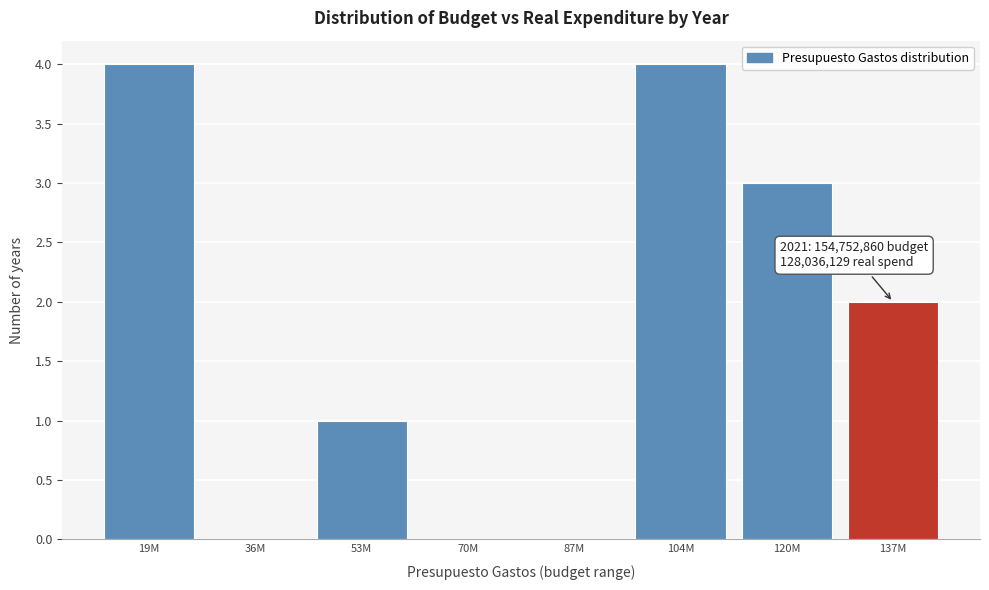

Reading left to right, what are all the values shown in this chart?

19M=4	36M=0	53M=1	70M=0	87M=0	104M=4	120M=3	137M=2